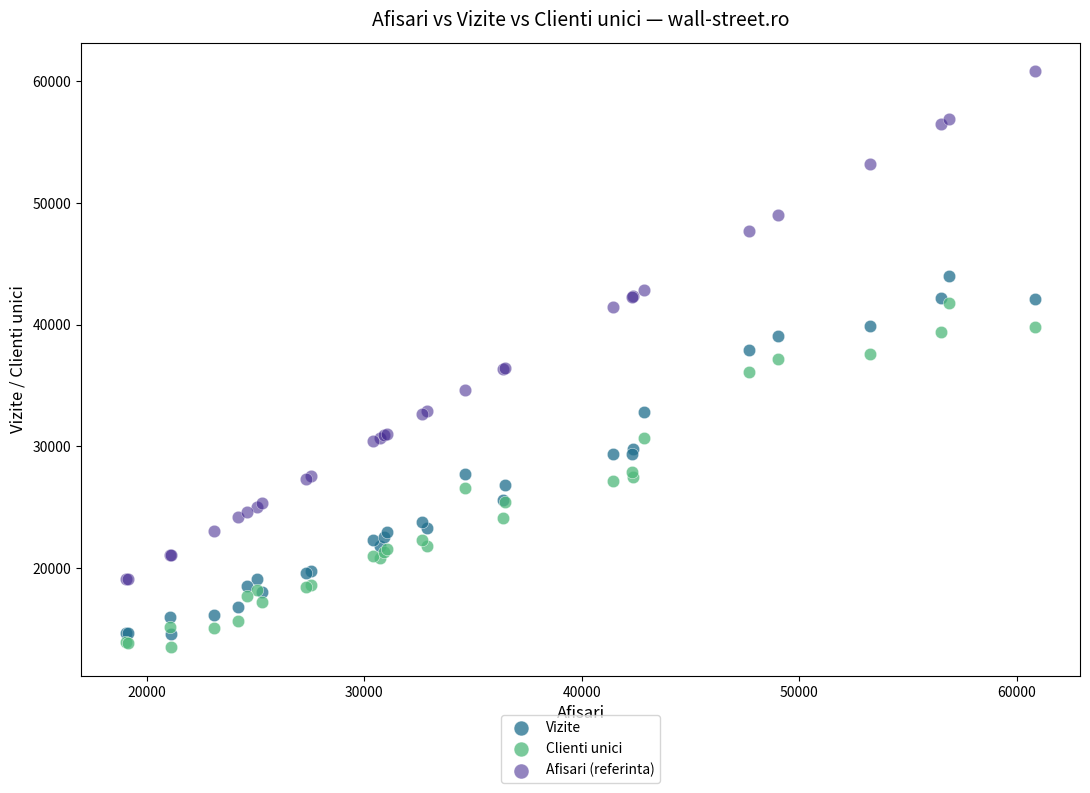

What are all the series names shown in the legend?

Vizite, Clienti unici, Afisari (referinta)